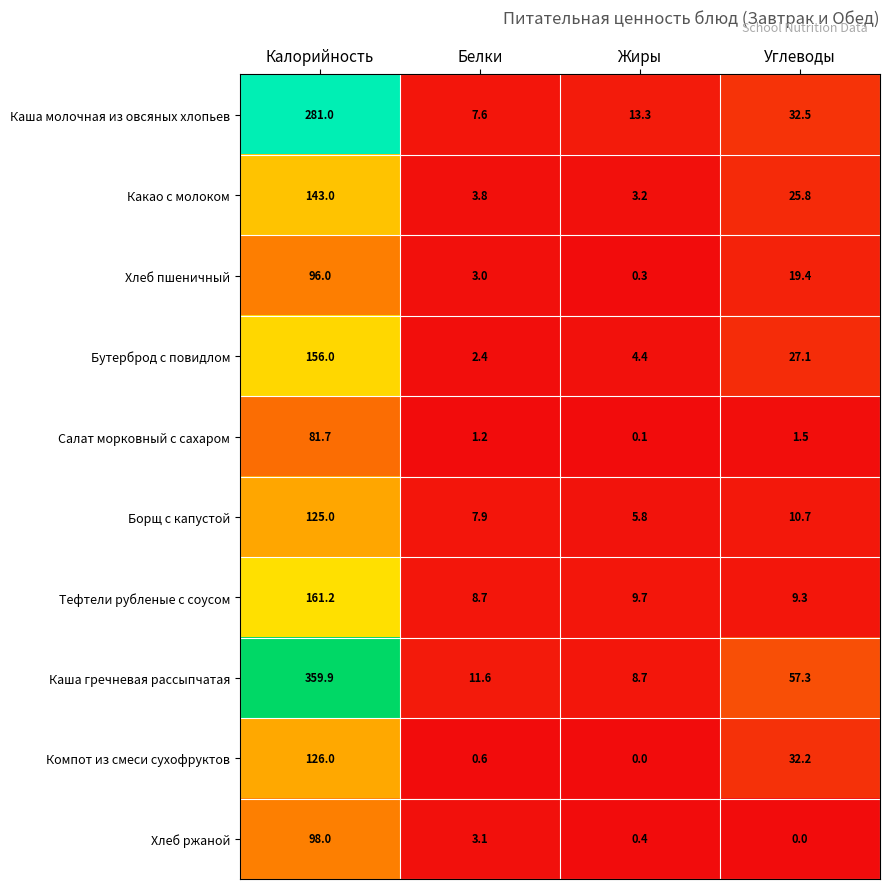

What is the difference between the Салат морковный с сахаром values at Жиры and Углеводы?

1.4